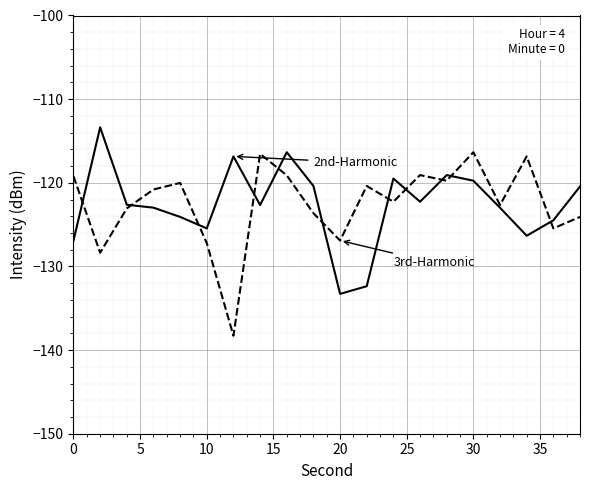

What is the greatest value displayed?

-113.4